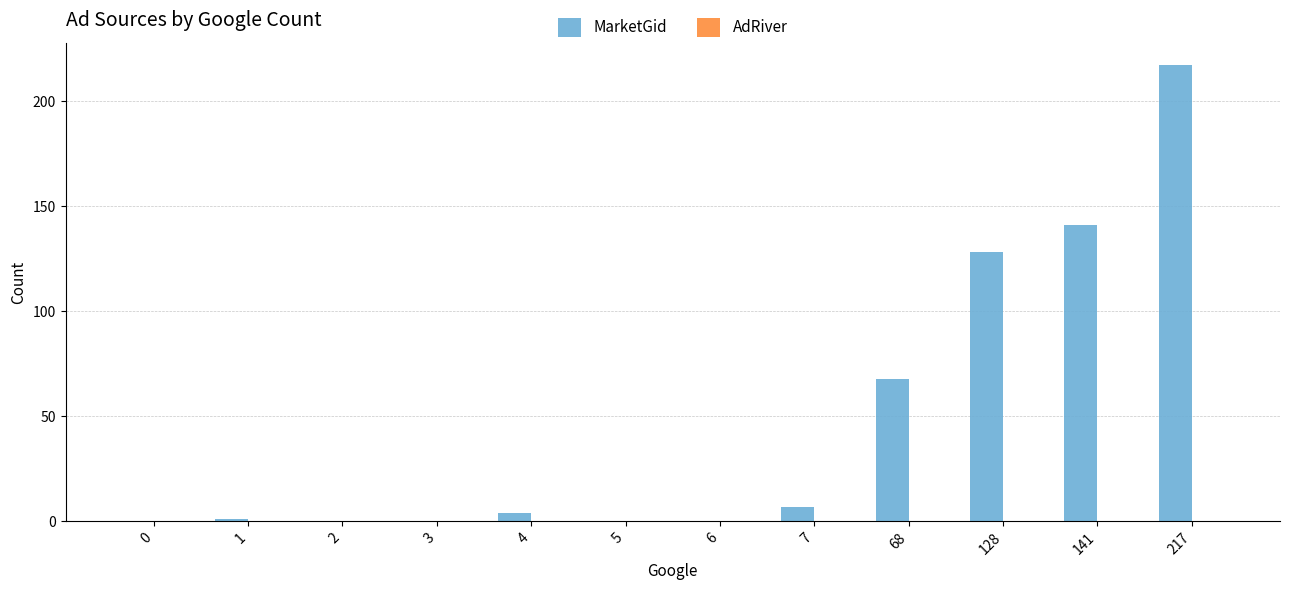

The value at 2 is 71. True or false?

False